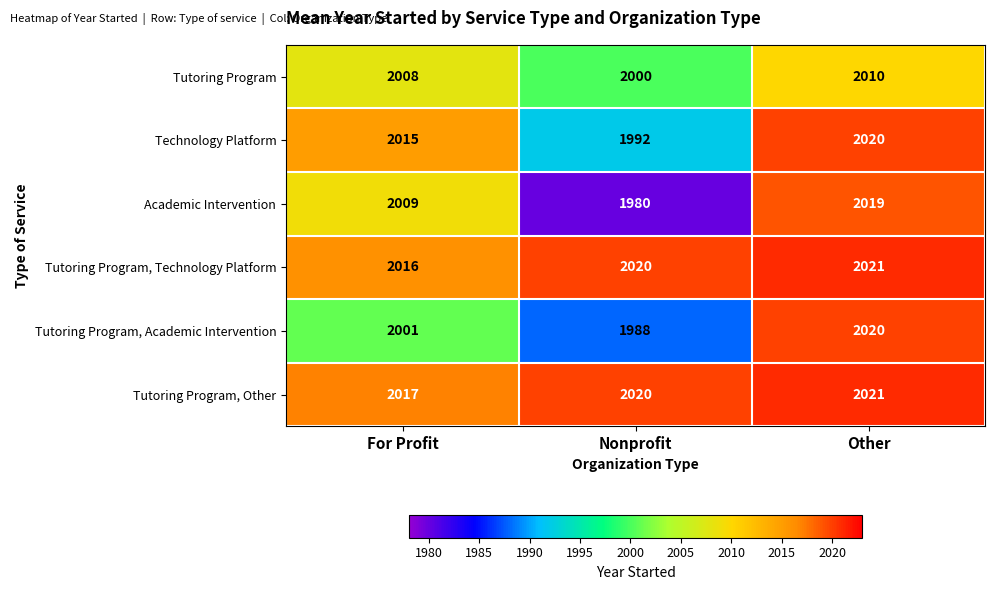

The Tutoring Program series shows 1218 at For Profit. True or false?

False